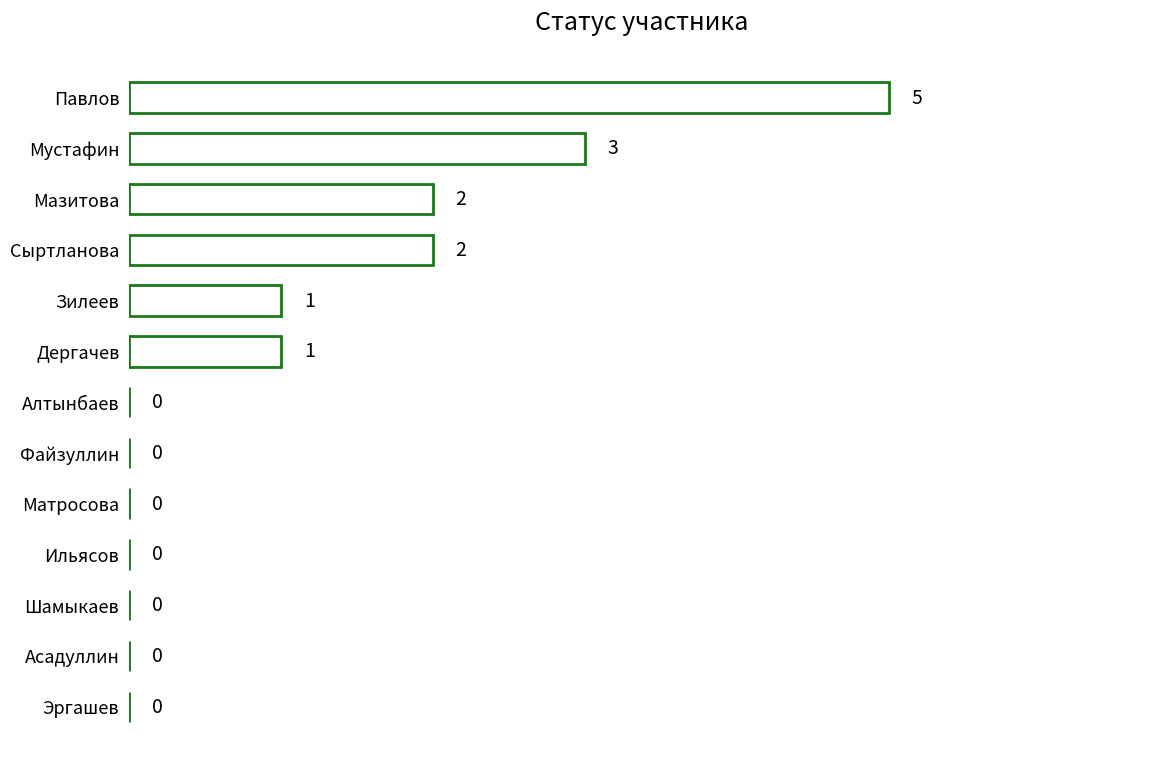

Reading bottom to top, what are all the values shown in this chart?

Эргашев=0	Асадуллин=0	Шамыкаев=0	Ильясов=0	Матросова=0	Файзуллин=0	Алтынбаев=0	Дергачев=1	Зилеев=1	Сыртланова=2	Мазитова=2	Мустафин=3	Павлов=5